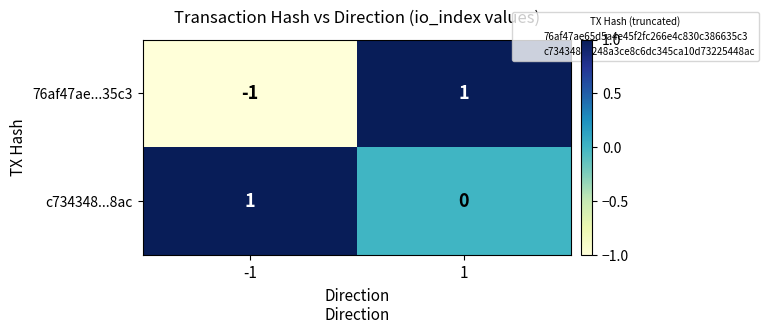

Is the value of 76af47ae...35c3 at -1 greater than the value of c734348...8ac at -1?

No